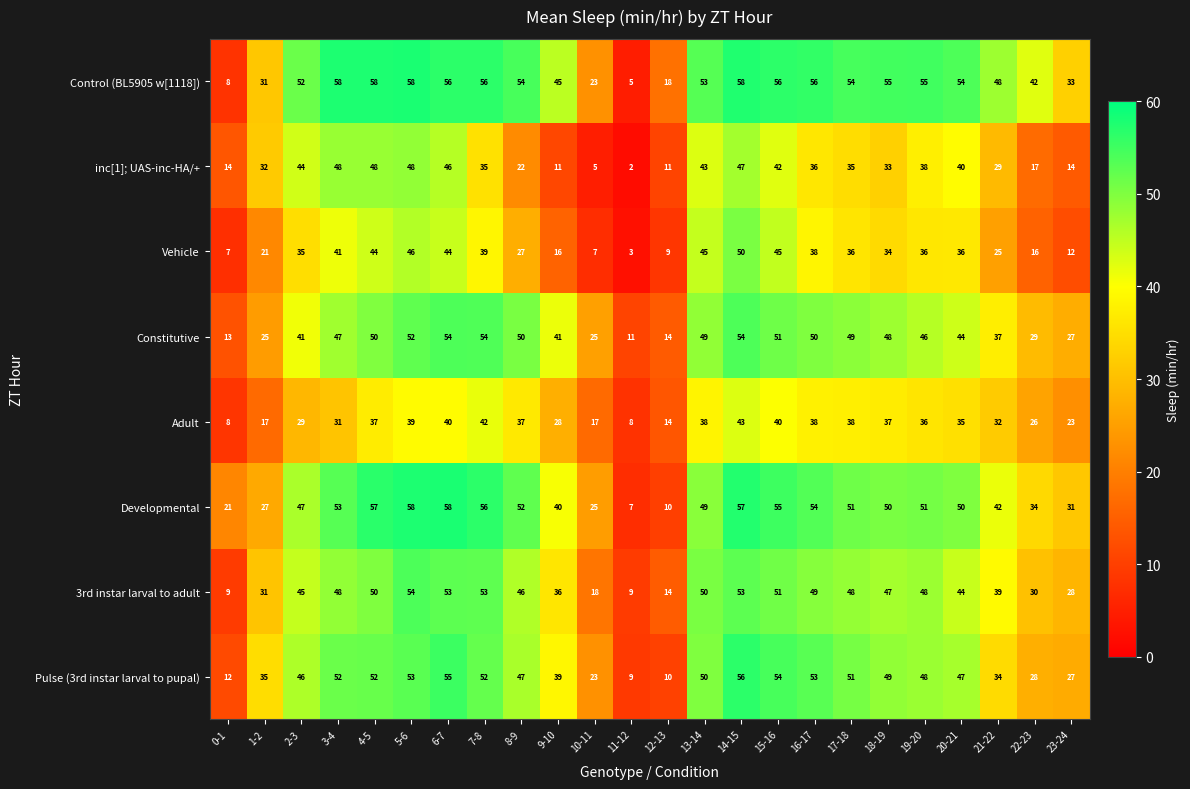

What is the total value across all series at 15-16?

394